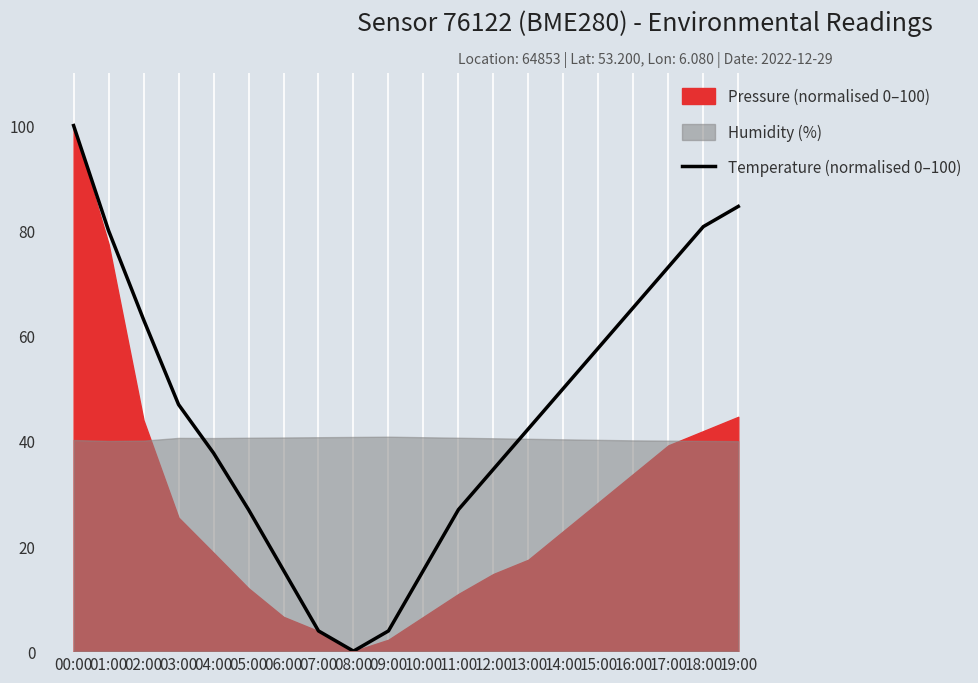

Which category has the lowest value in the Temperature (normalised 0–100) series?

08:00